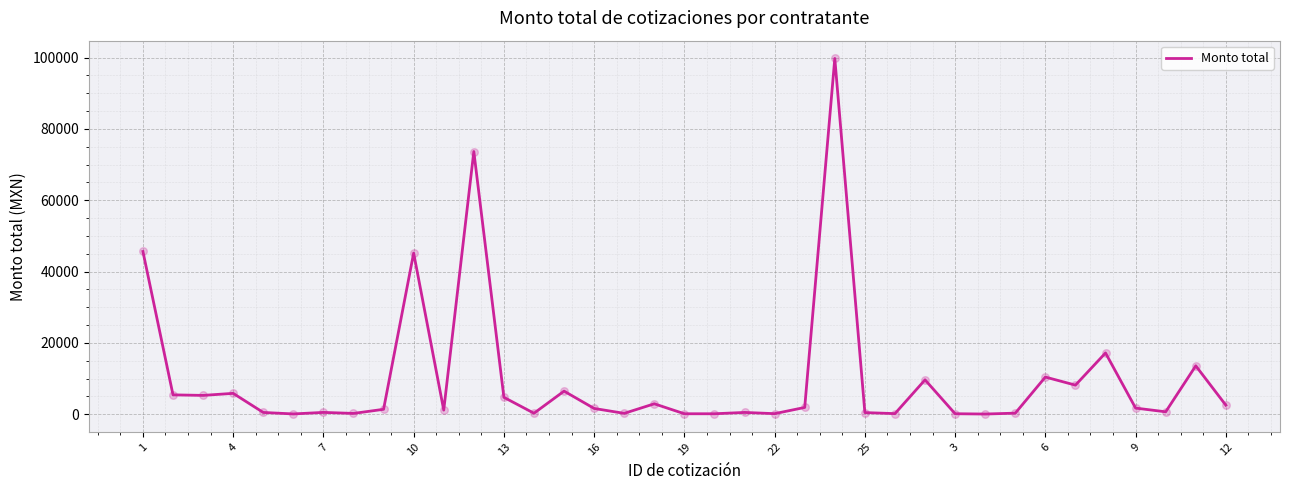

What is the difference between the maximum and minimum values?

99694.3